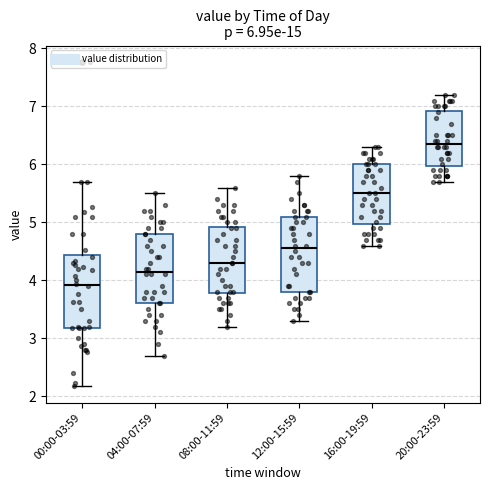

Which box has the lowest median line?

00:00-03:59